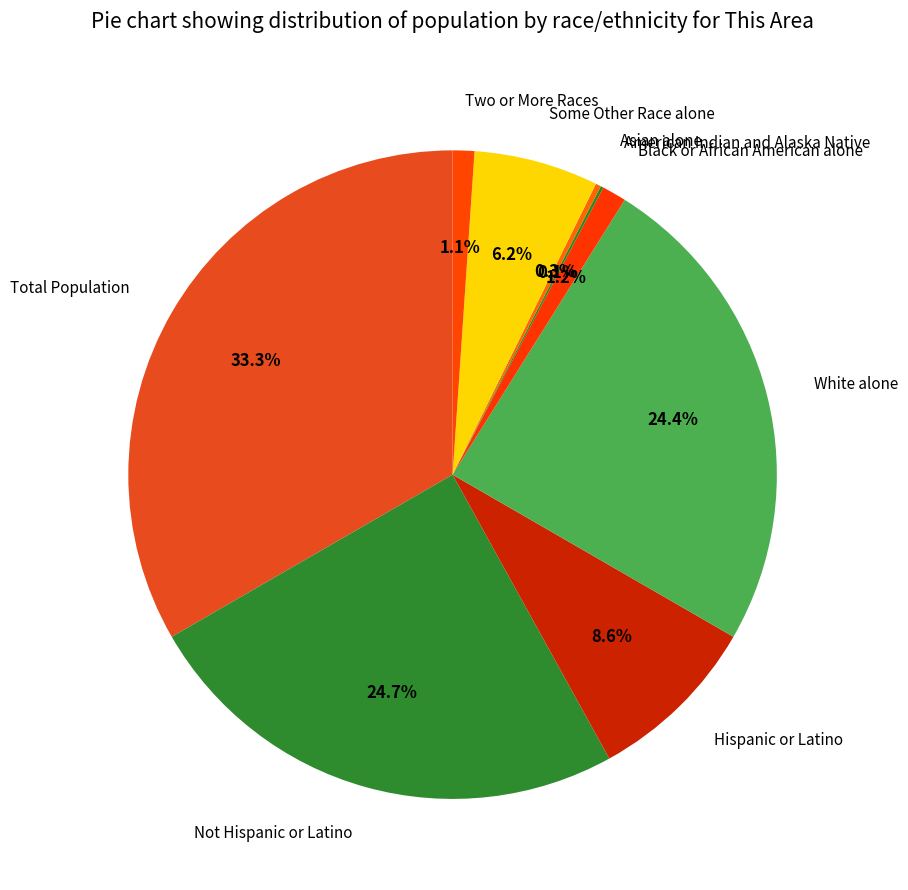

Does any single category account for the majority?

No